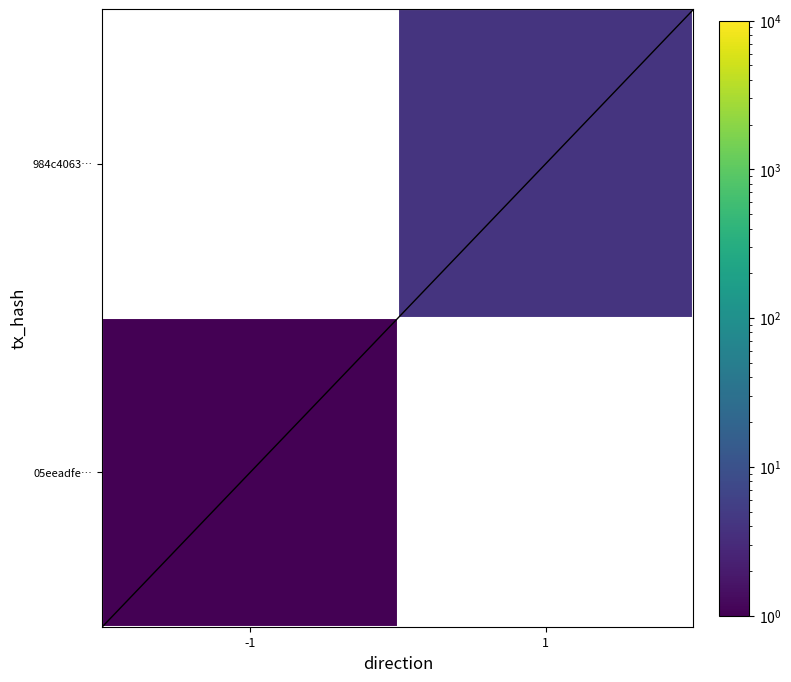

The value of 984c4063… at 1 is 5.6. True or false?

False